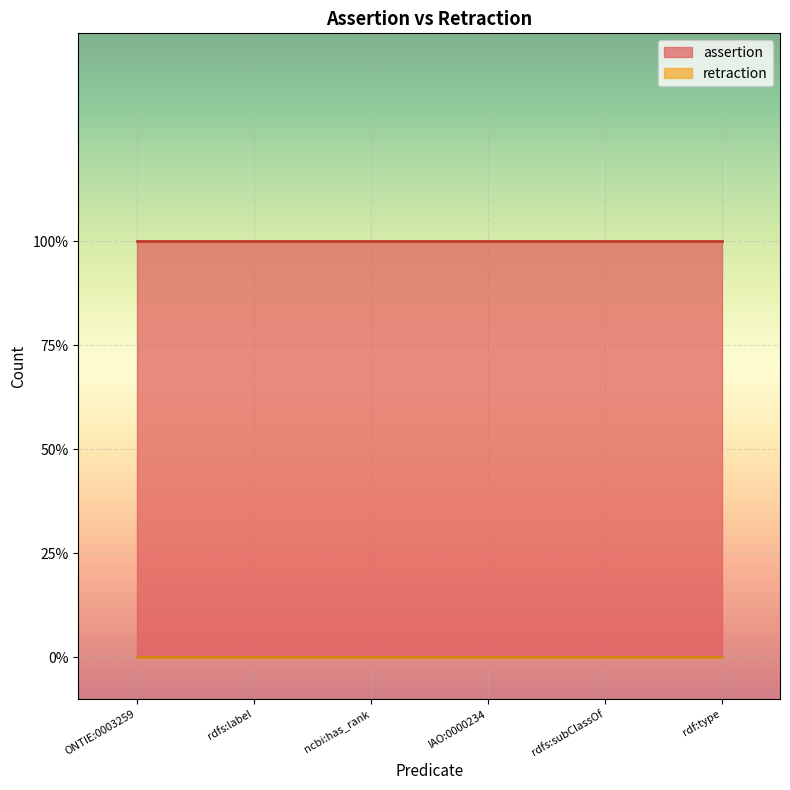

At which category is the sum across all series the highest?

ONTIE:0003259